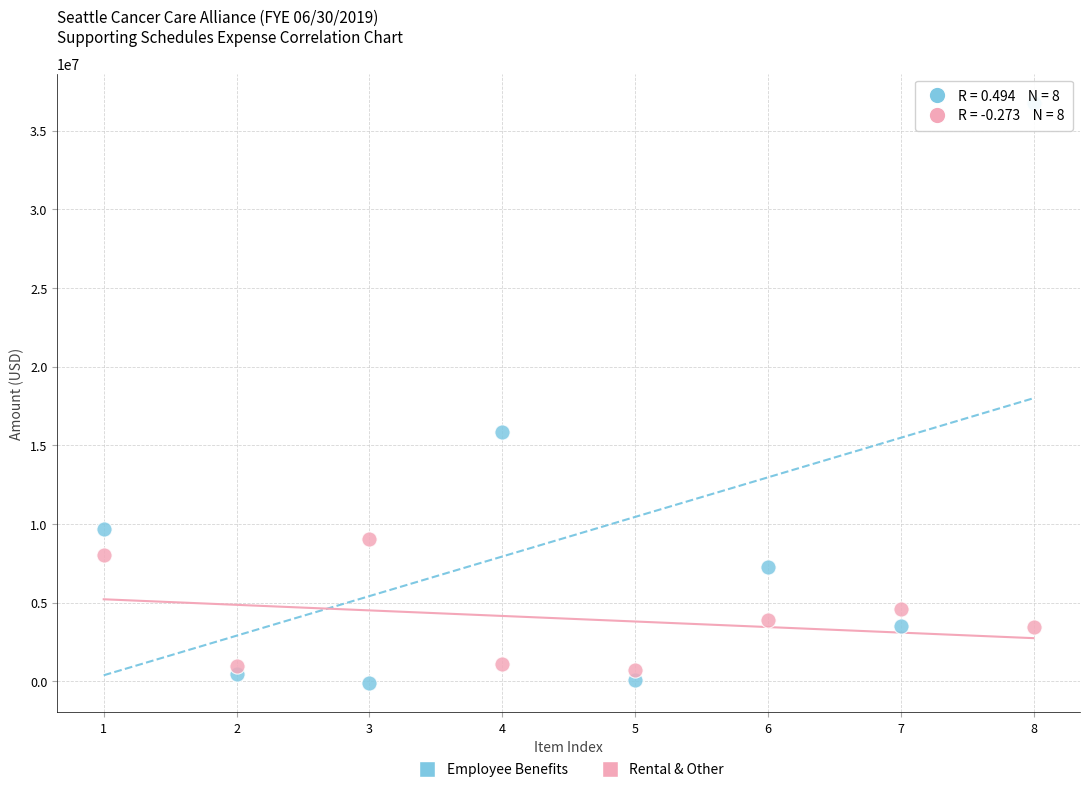

Which series contains the lowest Y value?

Employee Benefits